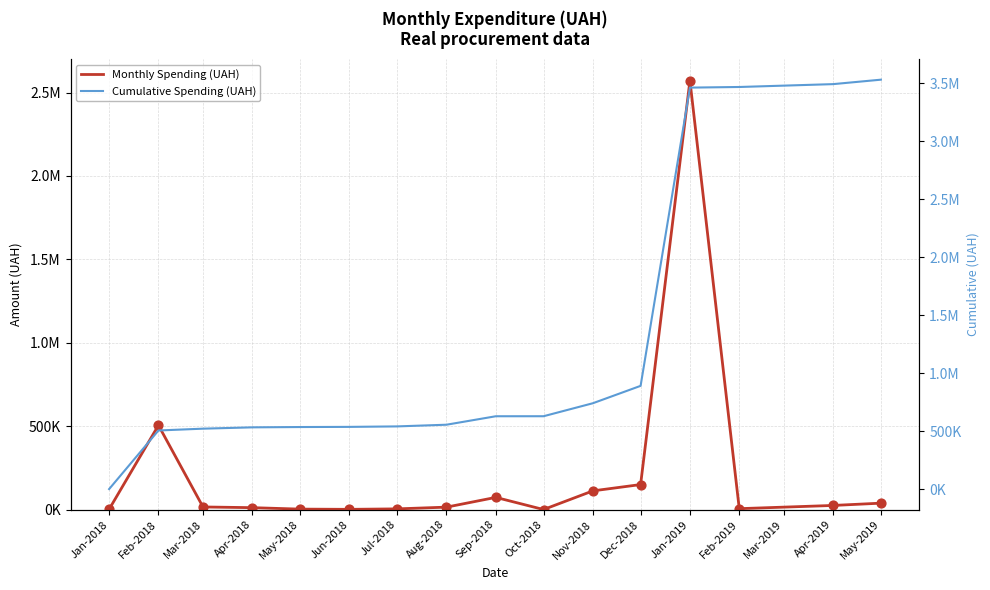

Which series contains the lowest Y value?

Monthly Spending (UAH)